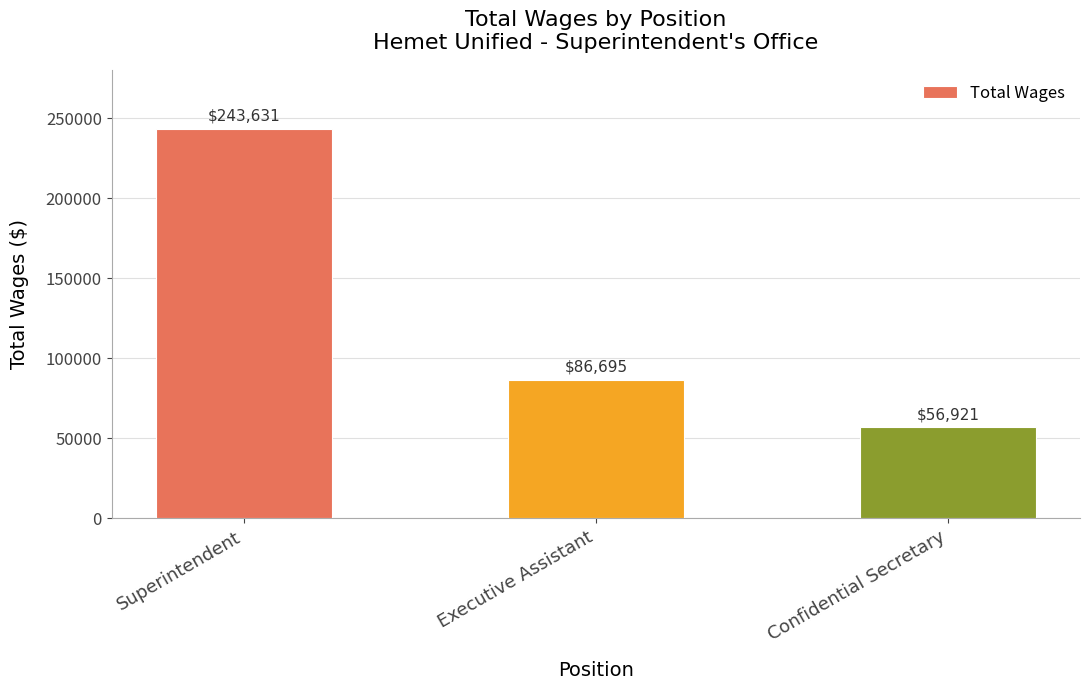

Are the bars horizontal?

No